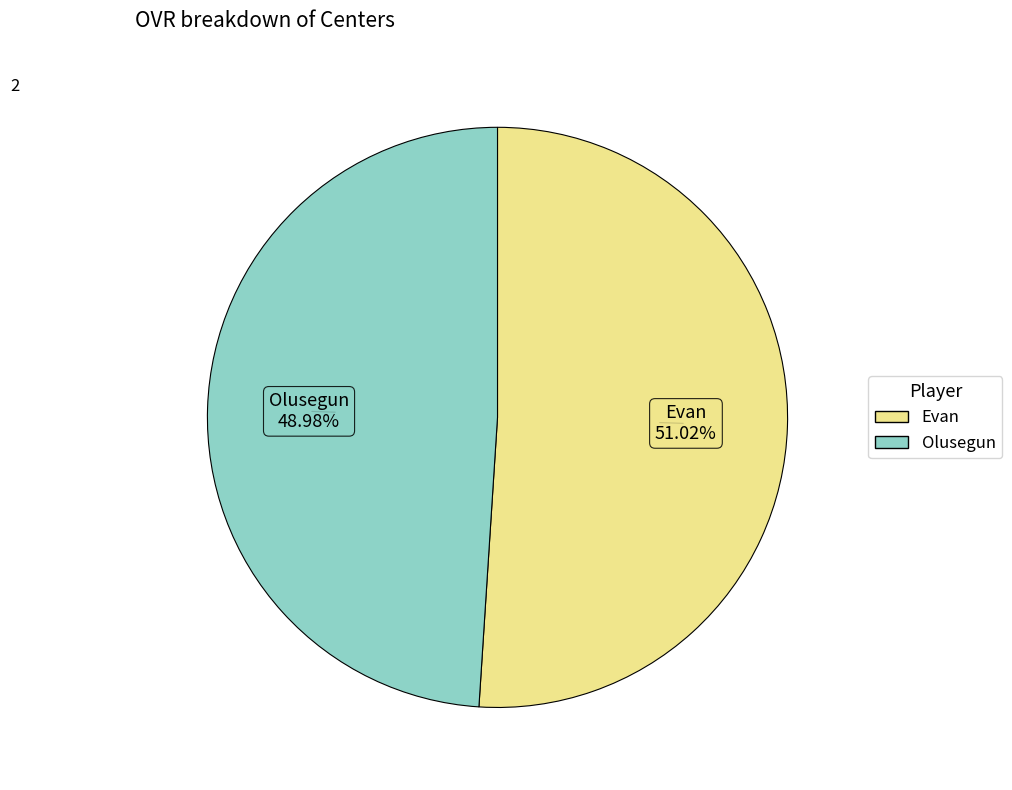

Is Evan the majority of the pie?

Yes